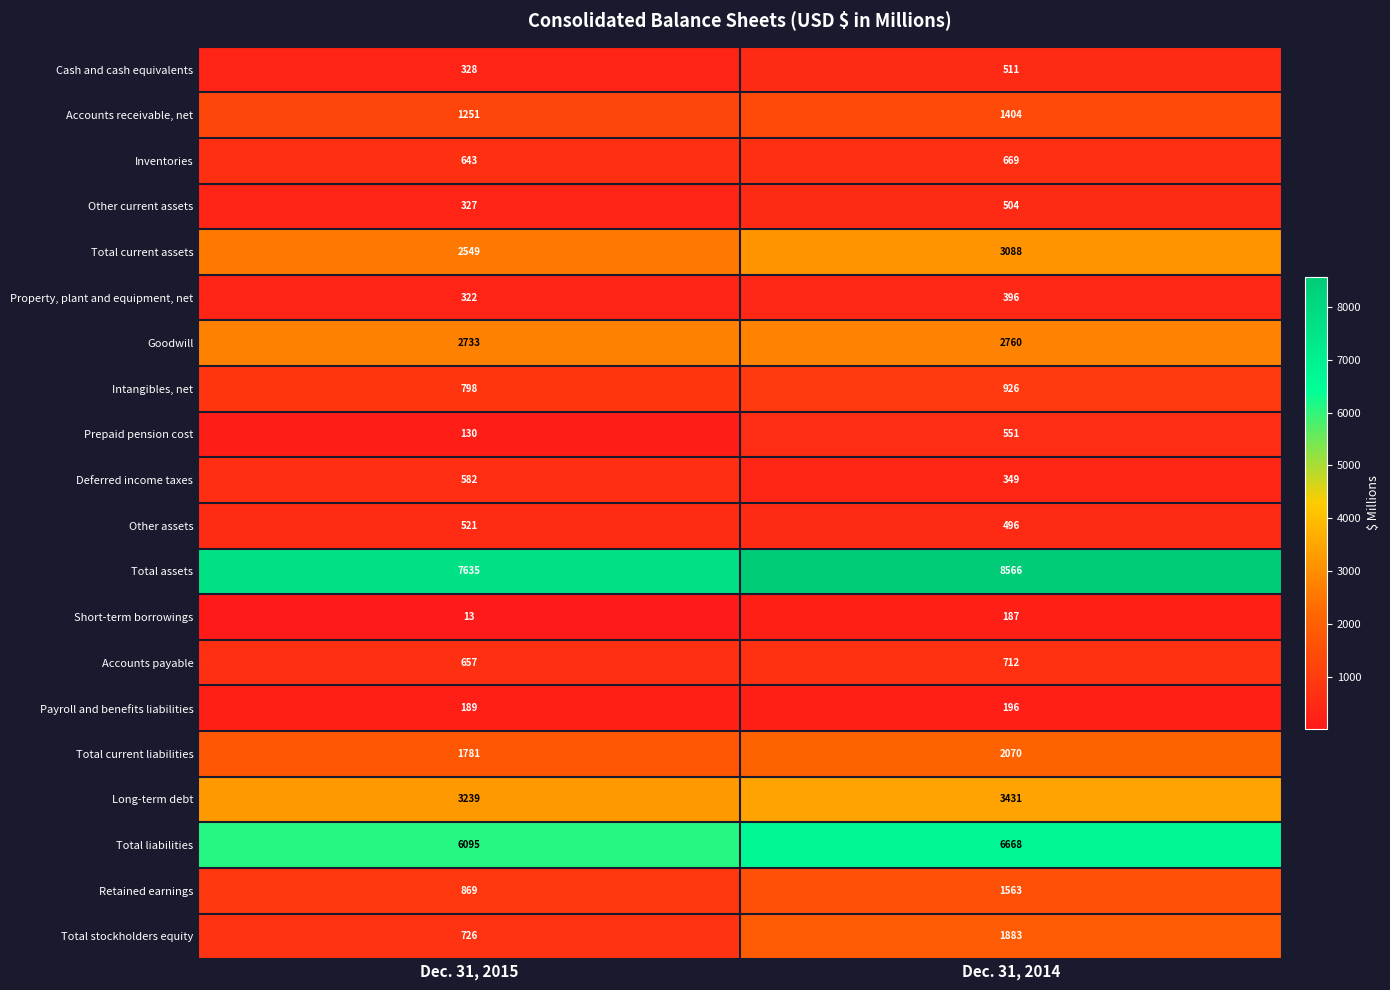

At which label is Retained earnings closest to 1216?

Dec. 31, 2015